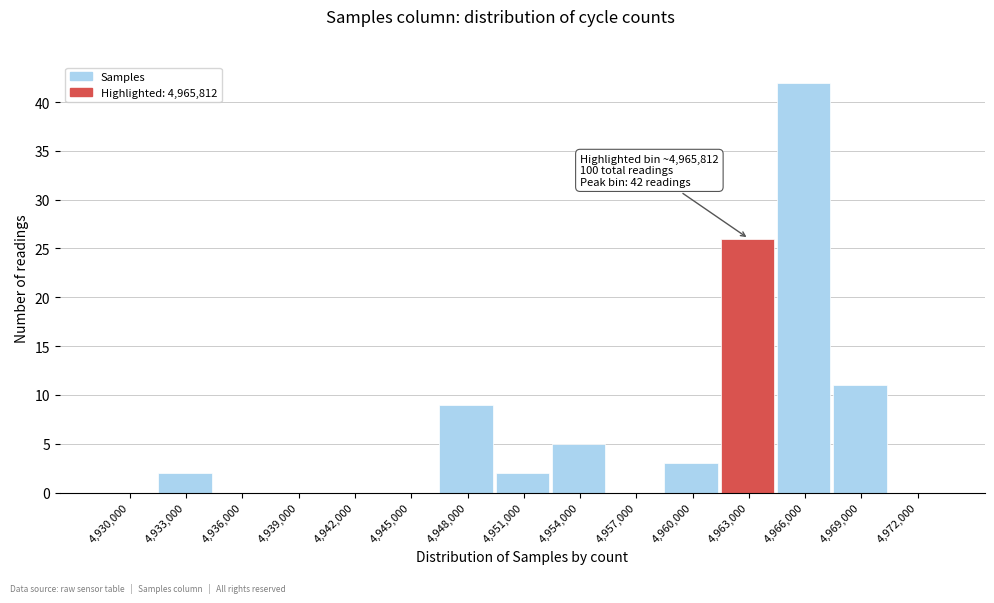

Reading right to left, list all the values displayed in this chart.

4,972,000=0	4,969,000=11	4,966,000=42	4,963,000=26	4,960,000=3	4,957,000=0	4,954,000=5	4,951,000=2	4,948,000=9	4,945,000=0	4,942,000=0	4,939,000=0	4,936,000=0	4,933,000=2	4,930,000=0